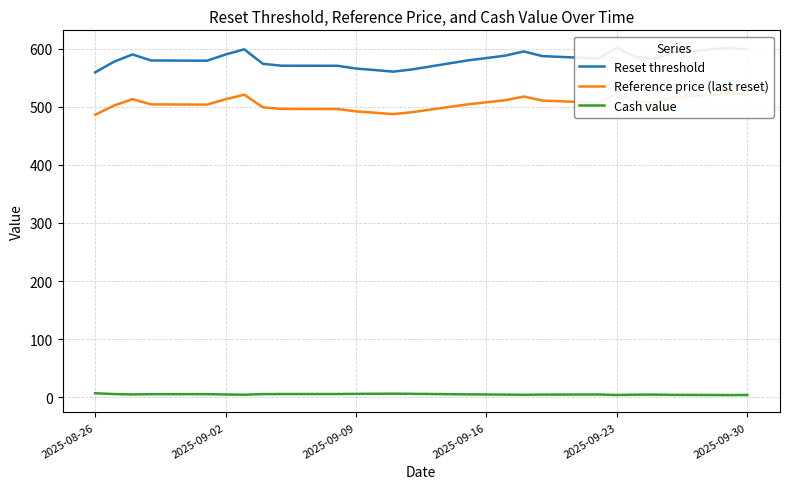

Is the value of Reset threshold at 14 greater than the value of Cash value at 6?

Yes